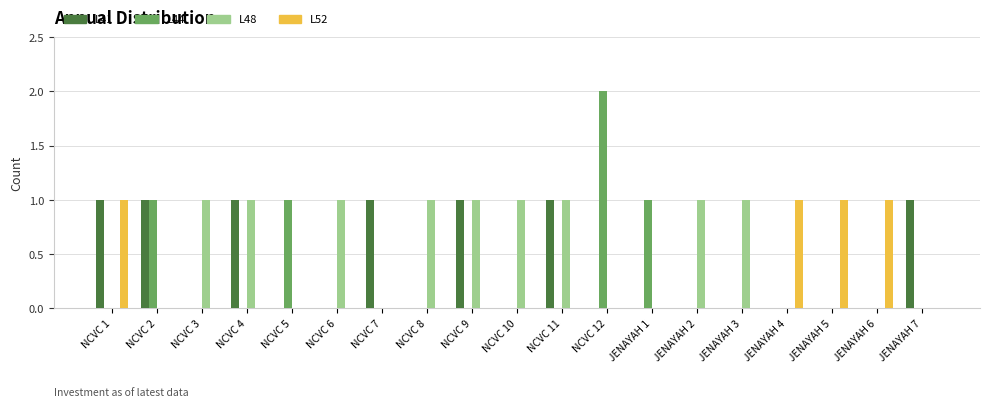

What is the sum of all L41 values?

7